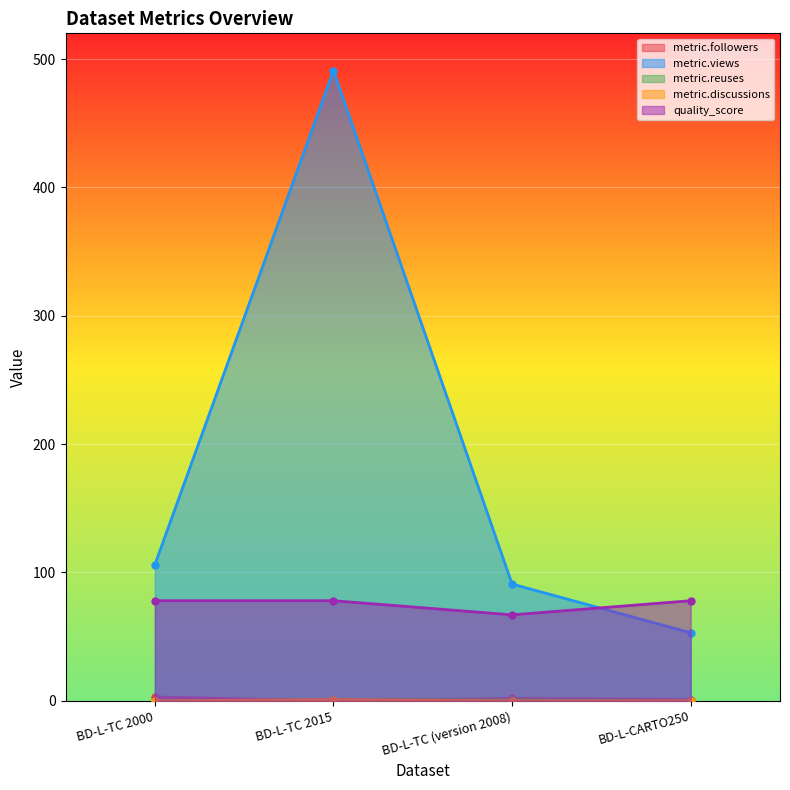

Which category has the lowest value in the quality_score series?

BD-L-TC (version 2008)